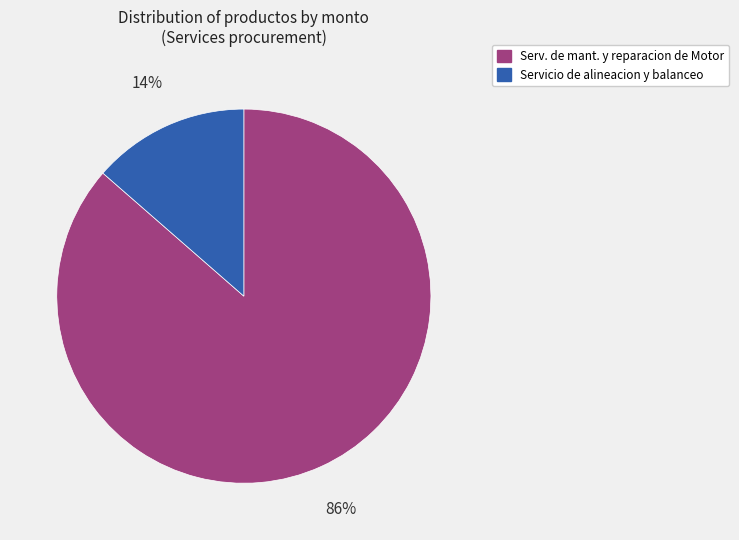

Is there any slice that represents more than half of the pie?

Yes